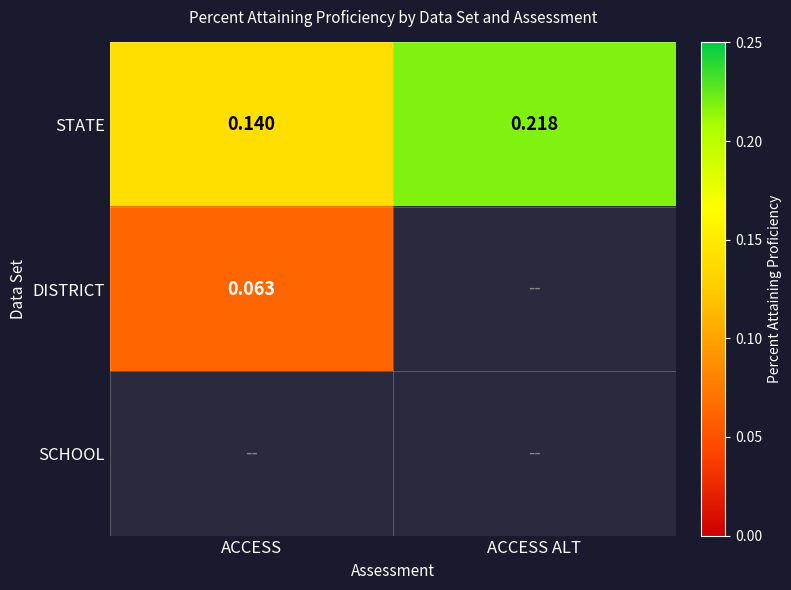

Where is STATE nearest to the value 0?

ACCESS